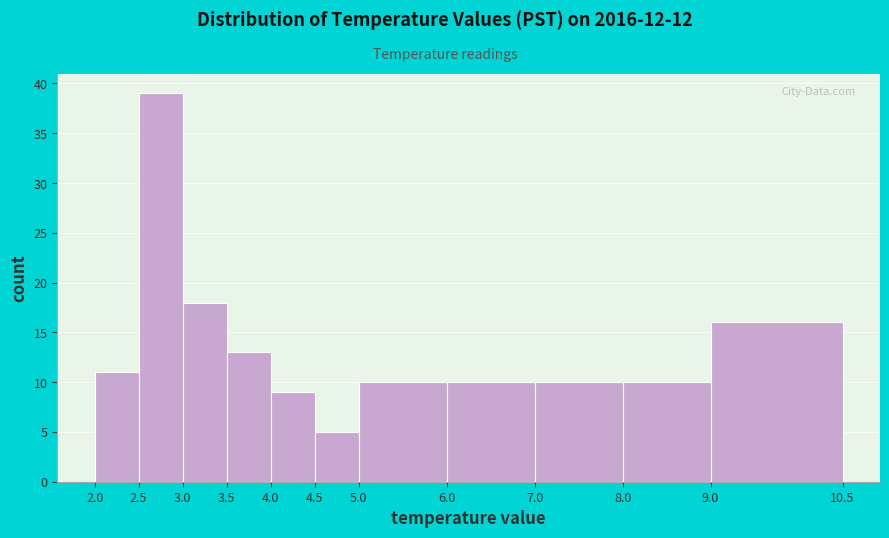

Over which range of the x-axis is the bar tallest?

2.5 to 3.0